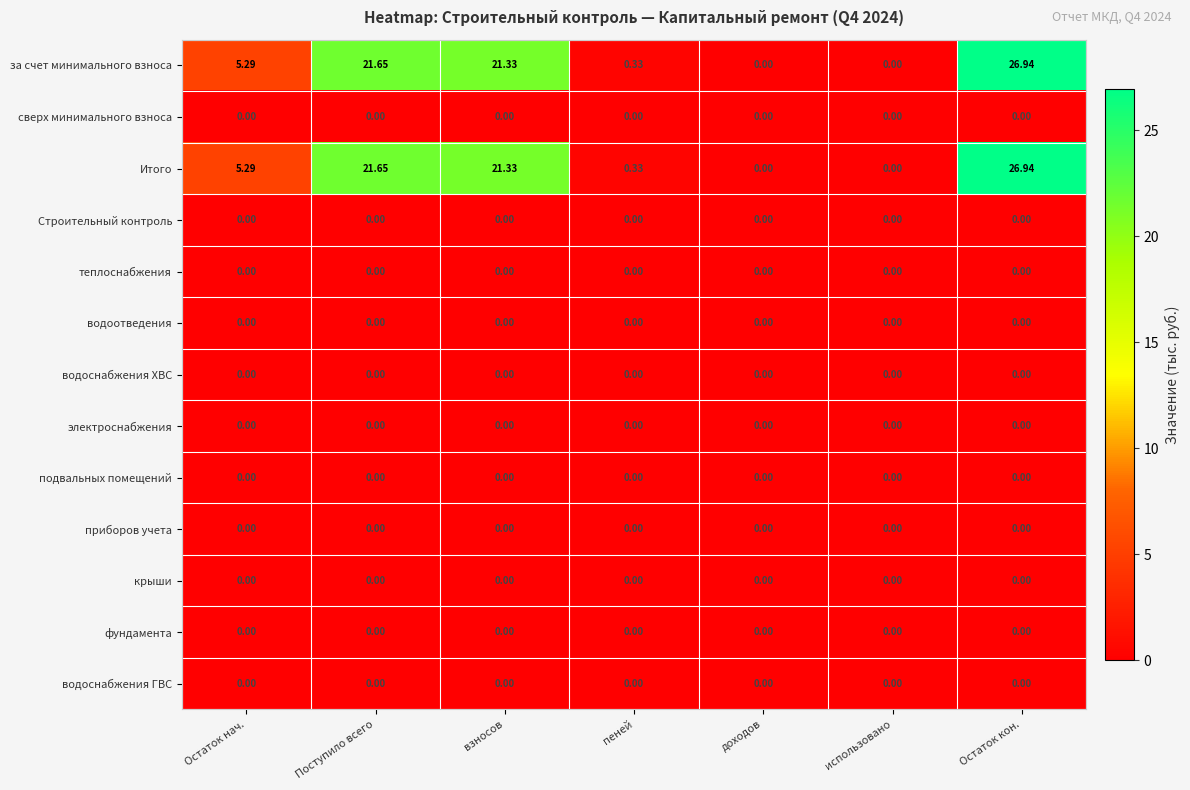

At which category does the chart reach its peak across all series?

Остаток кон.